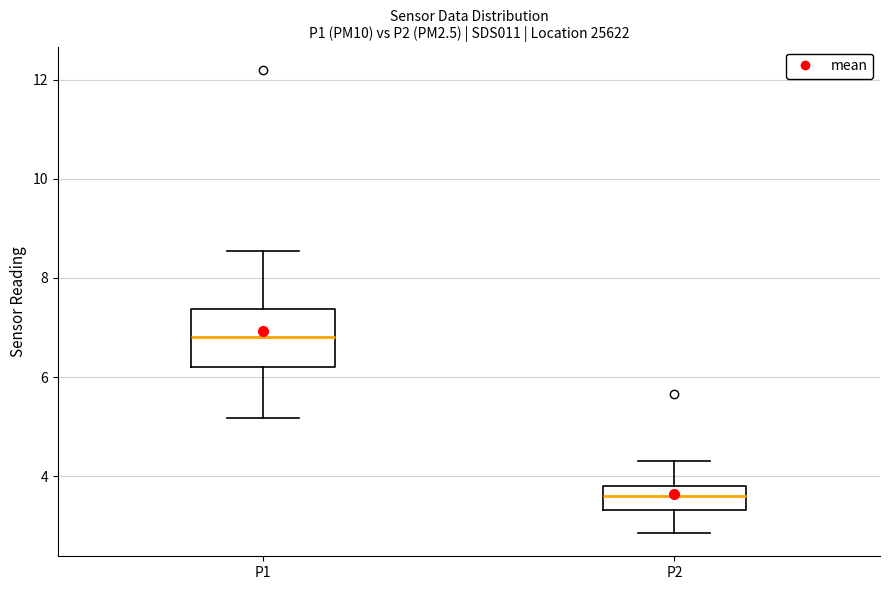

Reading left to right, transcribe this box plot: for each box, give where its median line is, the range the box spans, and where its two whiskers end, as read against the y-axis. The values are not printed on the chart, so give them approximately, as read against the axis.

P1: median 6.8, box 6.2 to 7.4, whiskers 5.2 to 8.6
P2: median 3.6, box 3.4 to 3.8, whiskers 2.8 to 4.4